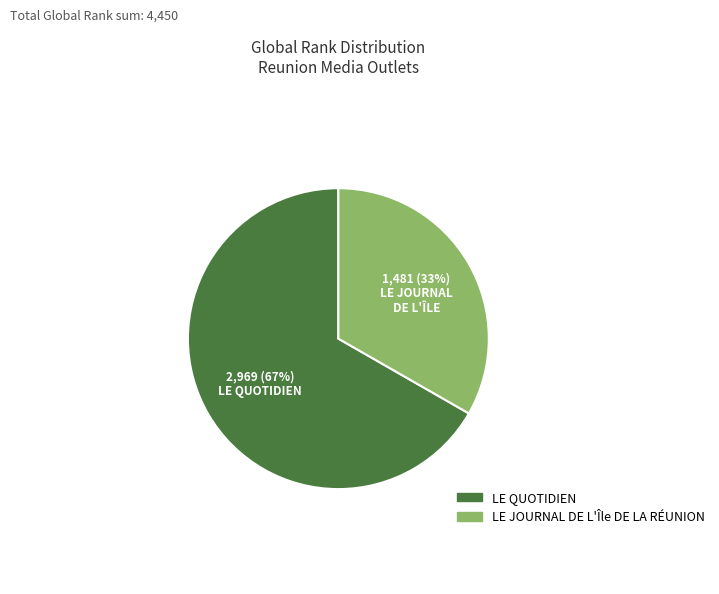

Is it true that LE QUOTIDIEN is 74% of the pie?

False